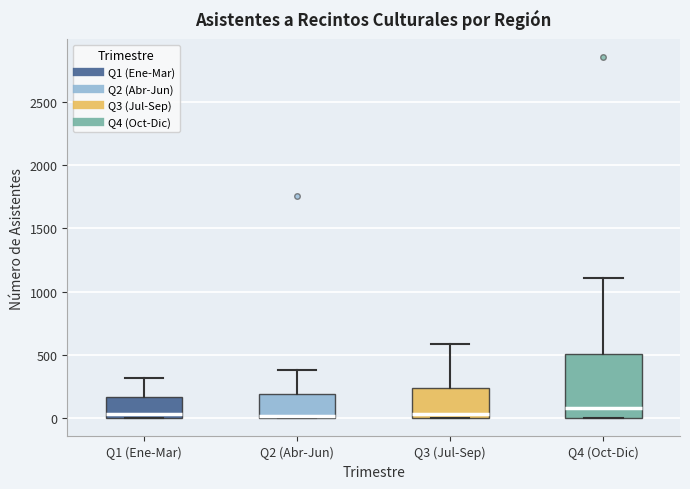

Reading left to right, transcribe this box plot: for each box, give where its median line is, the range the box spans, and where its two whiskers end, as read against the y-axis. The values are not printed on the chart, so give them approximately, as read against the axis.

Q1 (Ene-Mar): median 50, box 0 to 150, whiskers 0 to 300
Q2 (Abr-Jun): median 0 (just above the box's lower edge), box 0 to 200, whiskers 0 to 400
Q3 (Jul-Sep): median 50, box 0 to 250, whiskers 0 to 600
Q4 (Oct-Dic): median 100, box 0 to 500, whiskers 0 to 1100